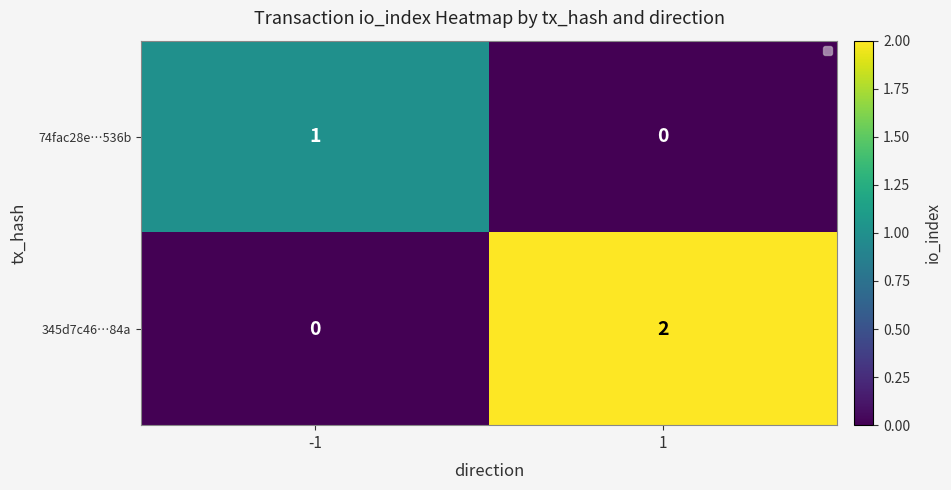

At how many categories does at least one series exceed 1?

1